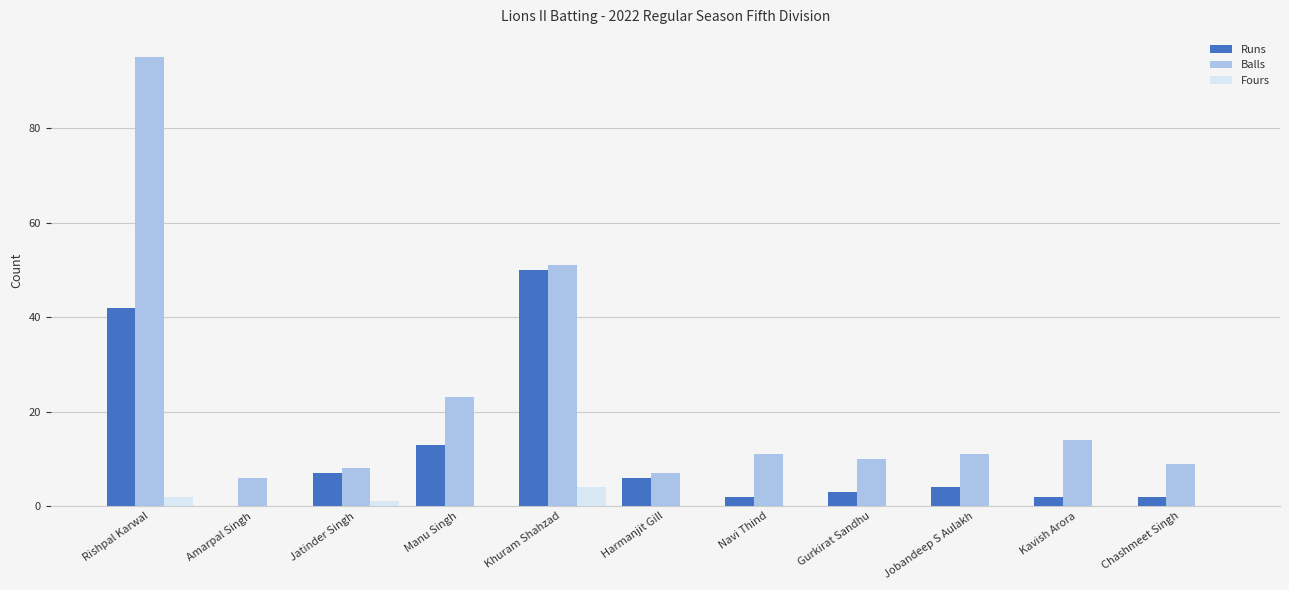

Where does the Balls series first go above 11?

Rishpal Karwal